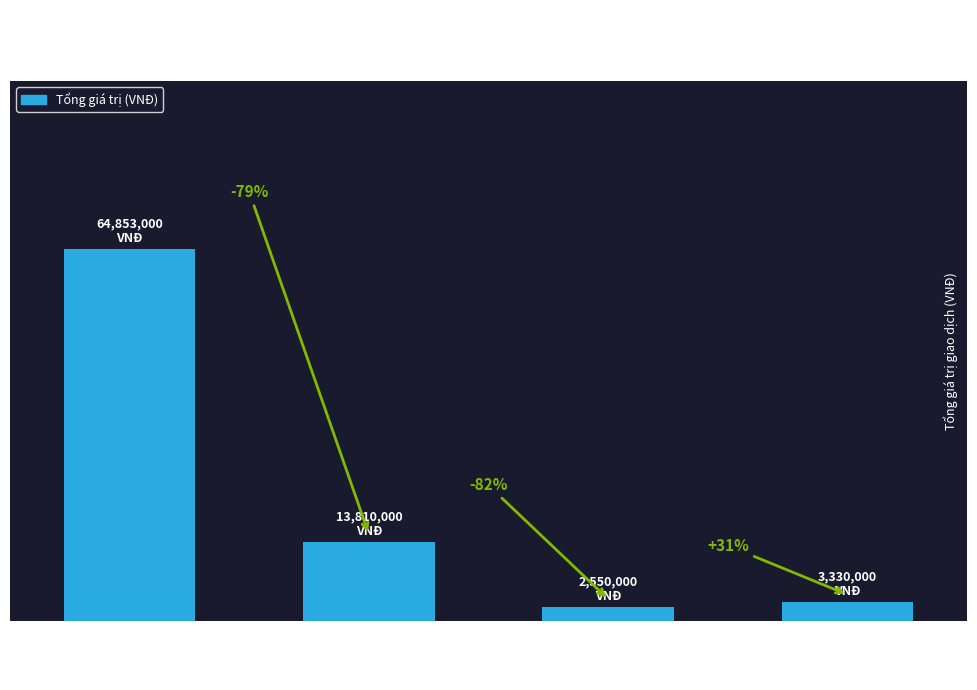

How many data points are above 13810000?

1